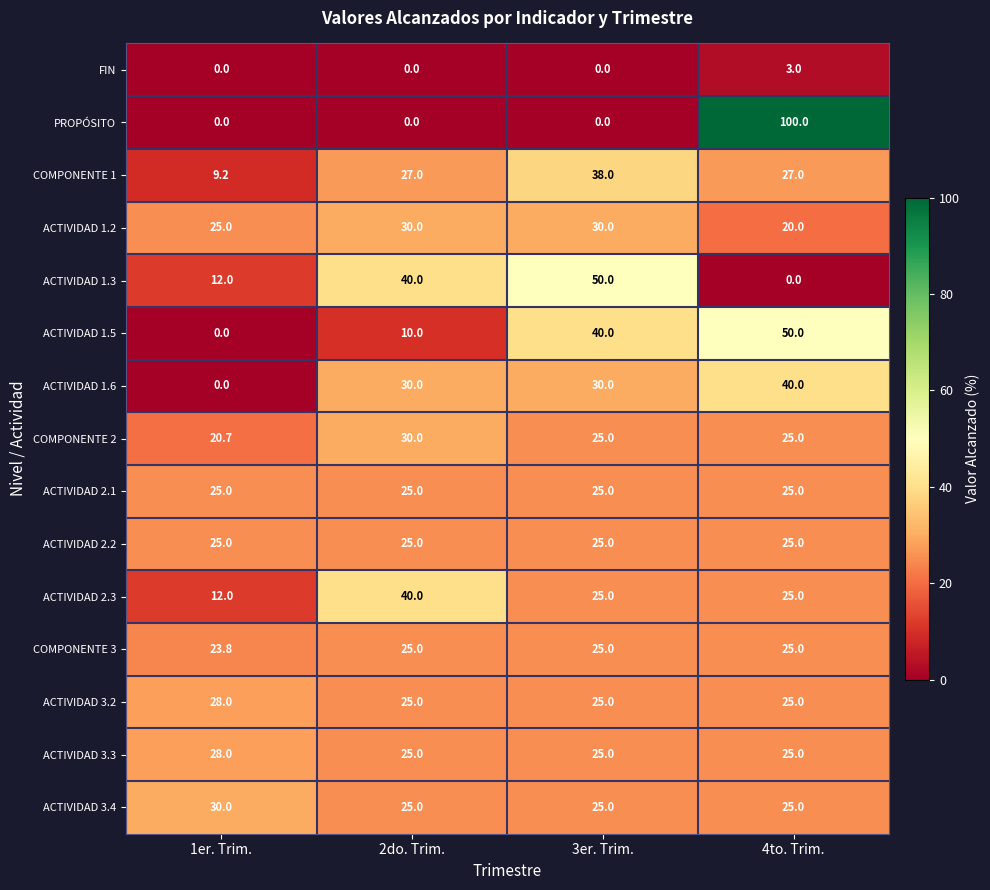

How many ACTIVIDAD 1.6 values are between 30 and 40?

3